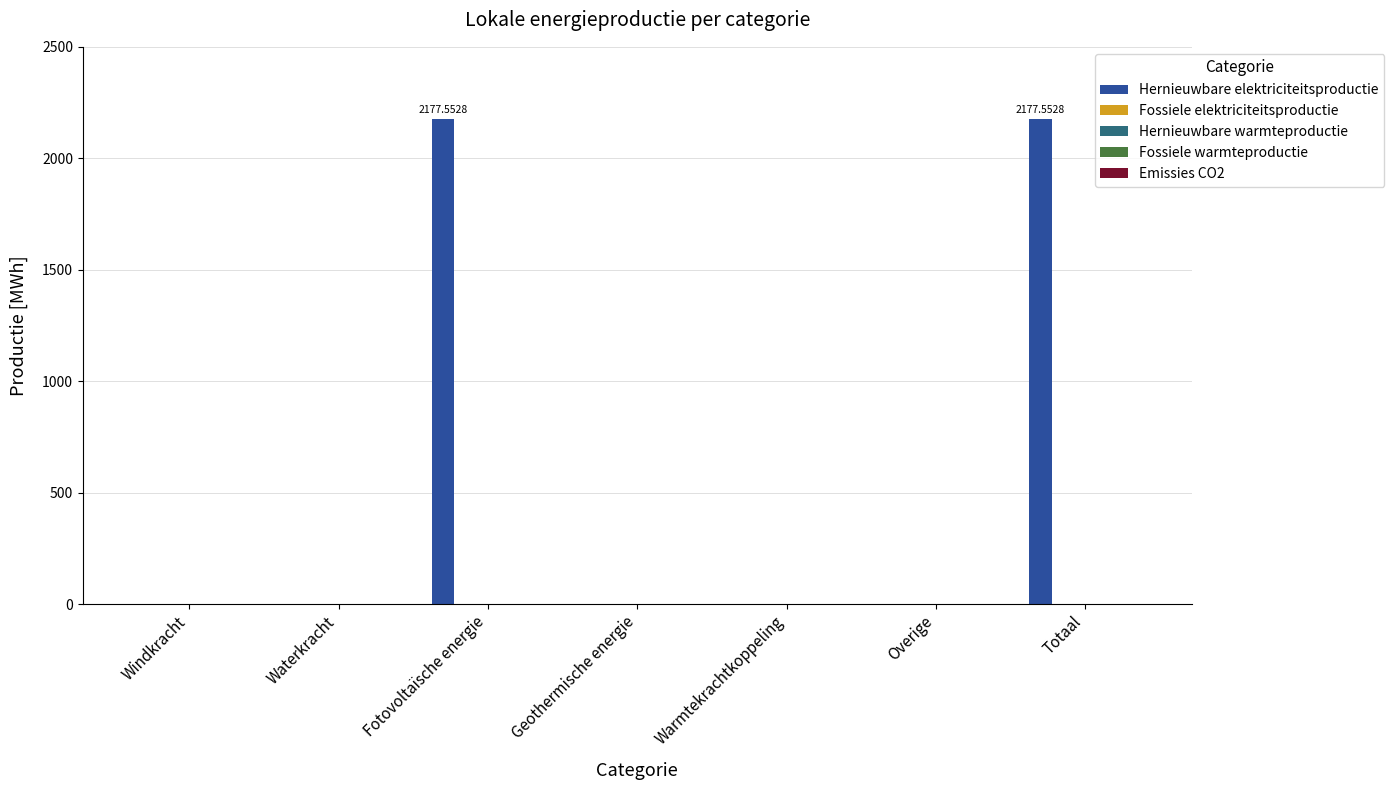

Count the number of data series in this chart.

1